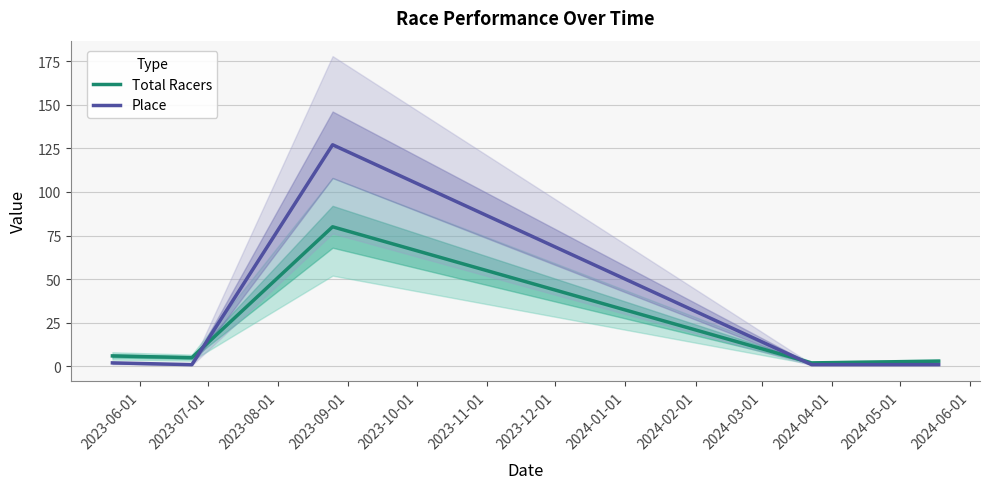

Does the chart display data point markers on the line(s)?

No